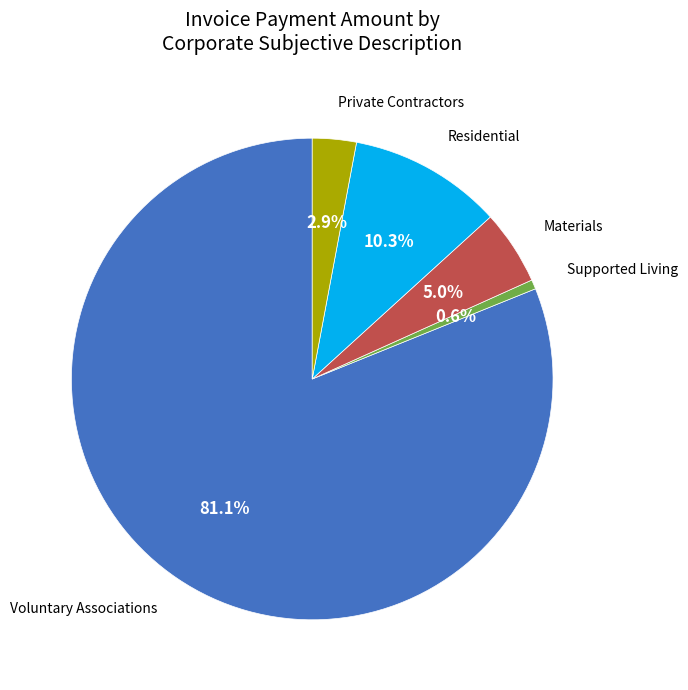

Does any single category account for the majority?

Yes